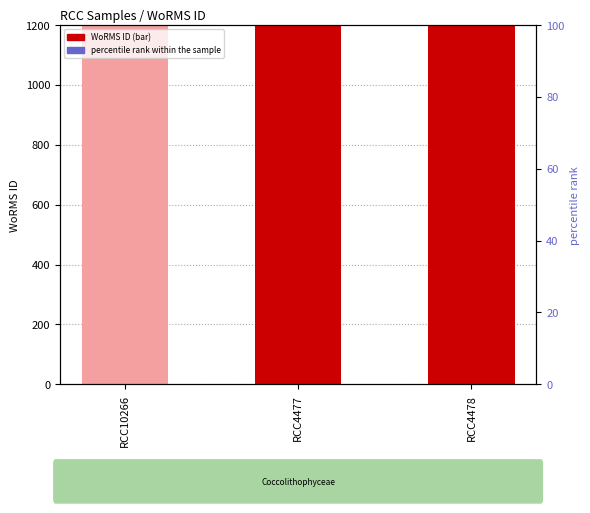

Which series has the largest total across all categories?

WoRMS ID